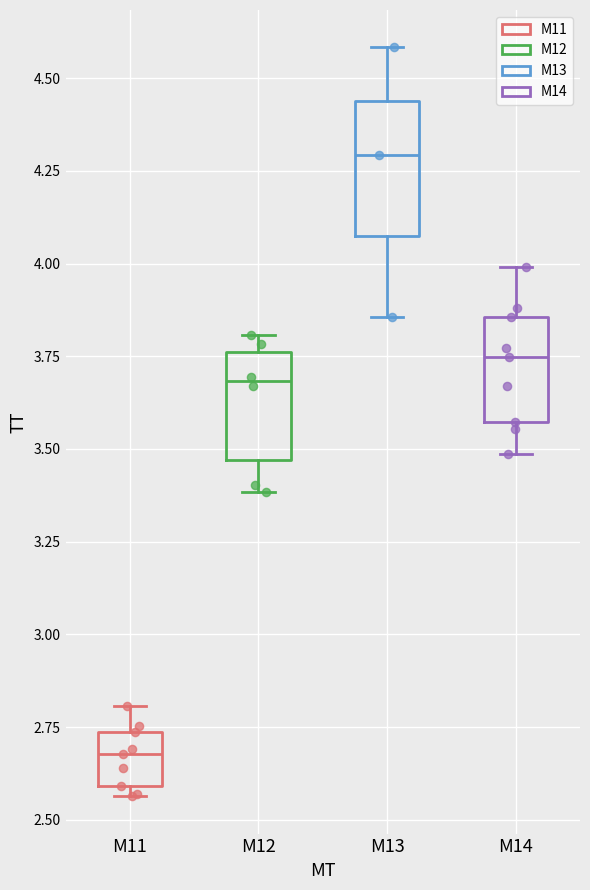

Reading left to right, read every box against the y-axis: the position of its median line, the range the box covers, and the ends of its whiskers. The values are not printed on the chart, so give them approximately, as read against the axis.

M11: median 2.70, box 2.60 to 2.75, whiskers 2.55 to 2.80
M12: median 3.70, box 3.45 to 3.75, whiskers 3.40 to 3.80
M13: median 4.30, box 4.10 to 4.45, whiskers 3.85 to 4.60
M14: median 3.75, box 3.55 to 3.85, whiskers 3.50 to 4.00